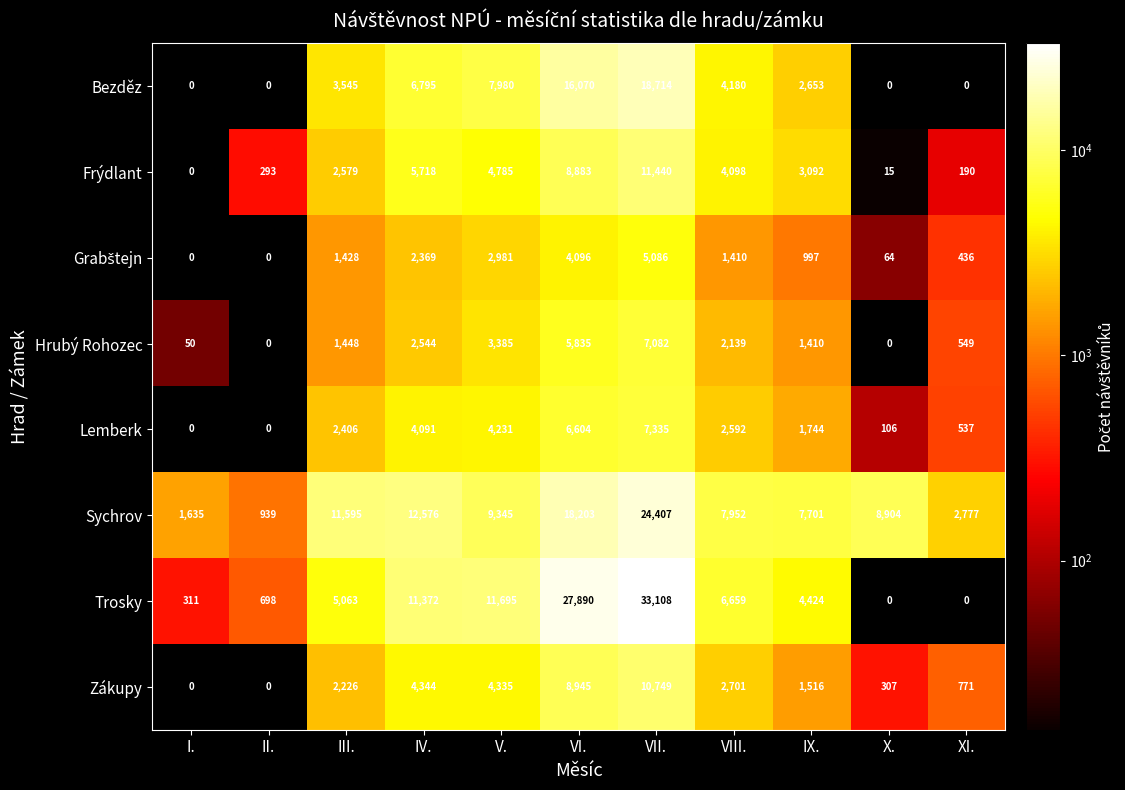

At which label does Sychrov first exceed 8904?

III.